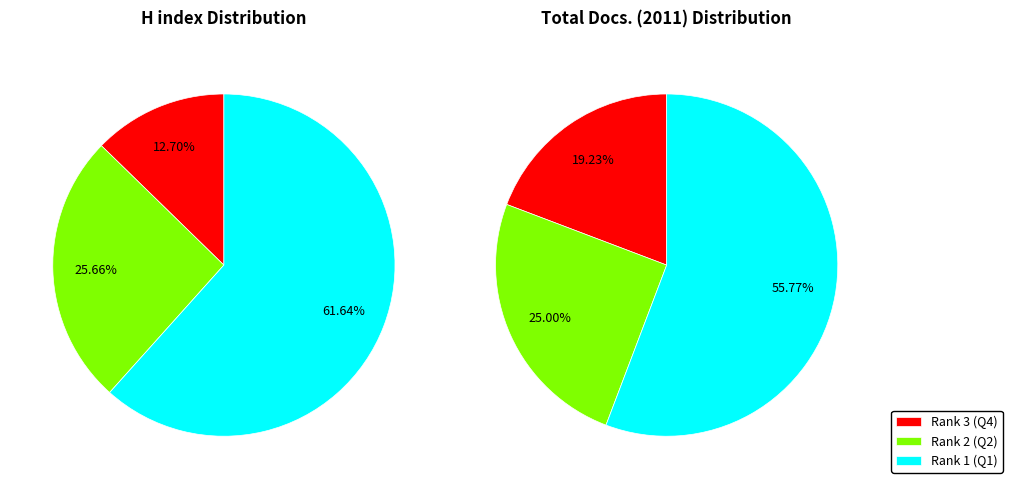

The Rank 3 (Q4) slice represents 25% of the pie. True or false?

False